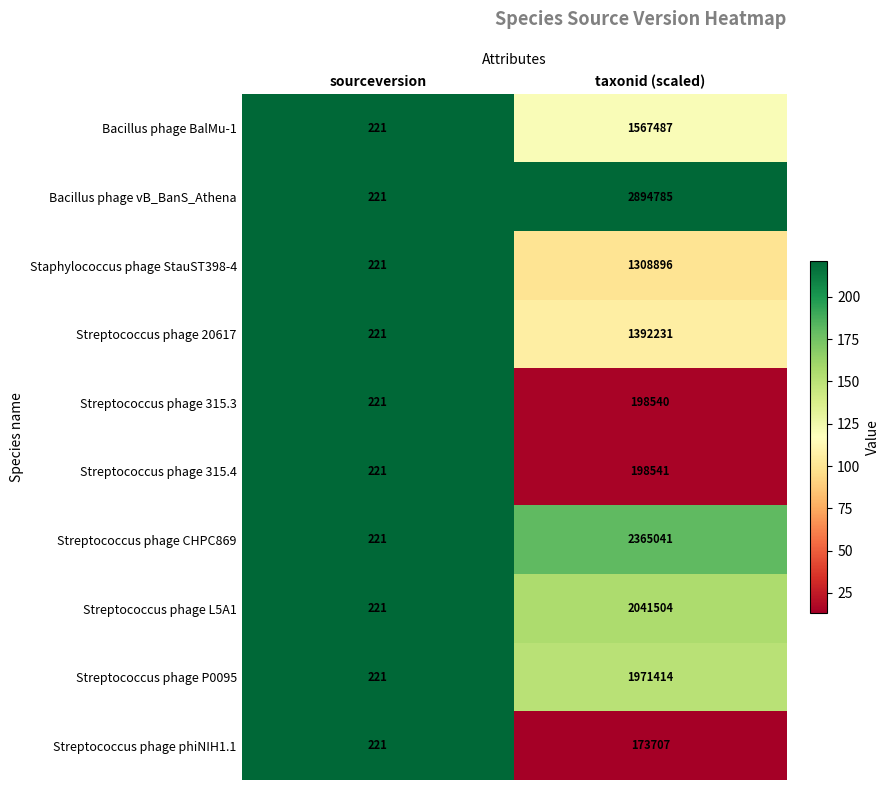

Reading right to left, list all the values displayed in this chart.

Bacillus phage BalMu-1: taxonid (scaled)=1567487	sourceversion=221
Bacillus phage vB_BanS_Athena: taxonid (scaled)=2894785	sourceversion=221
Staphylococcus phage StauST398-4: taxonid (scaled)=1308896	sourceversion=221
Streptococcus phage 20617: taxonid (scaled)=1392231	sourceversion=221
Streptococcus phage 315.3: taxonid (scaled)=198540	sourceversion=221
Streptococcus phage 315.4: taxonid (scaled)=198541	sourceversion=221
Streptococcus phage CHPC869: taxonid (scaled)=2365041	sourceversion=221
Streptococcus phage L5A1: taxonid (scaled)=2041504	sourceversion=221
Streptococcus phage P0095: taxonid (scaled)=1971414	sourceversion=221
Streptococcus phage phiNIH1.1: taxonid (scaled)=173707	sourceversion=221